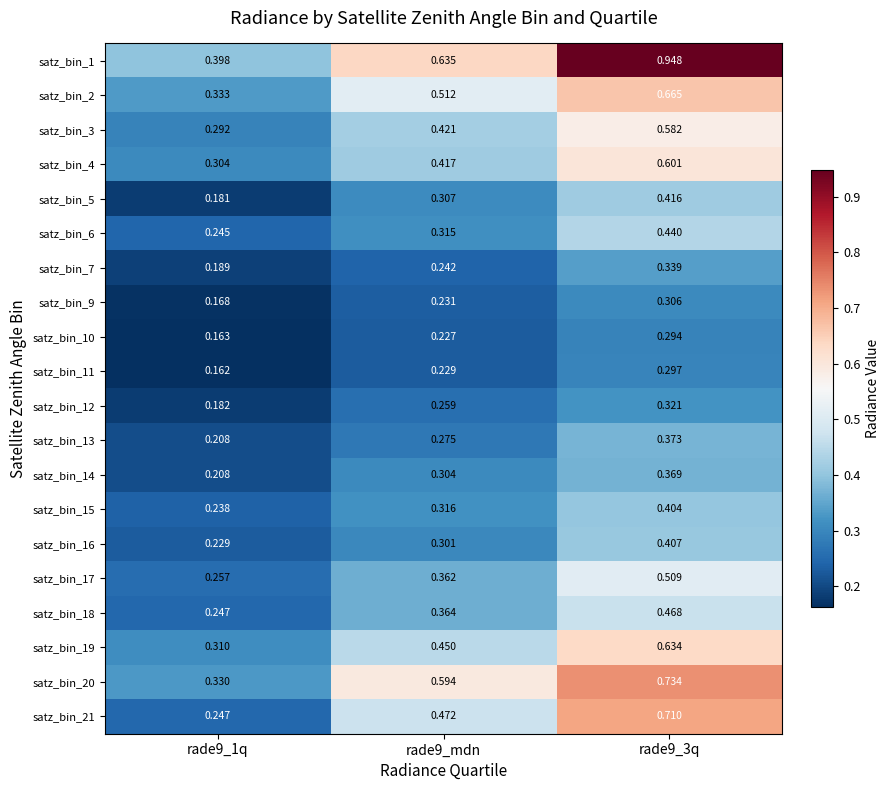

At which category is the sum across all series the highest?

rade9_3q